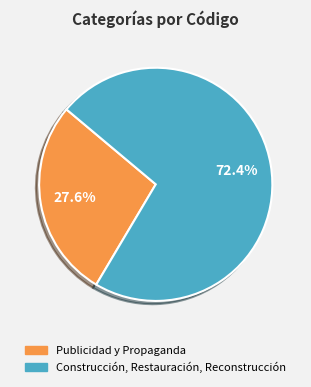

What percentage is NOT represented by Construcción, Restauración, Reconstrucción?

27.6%